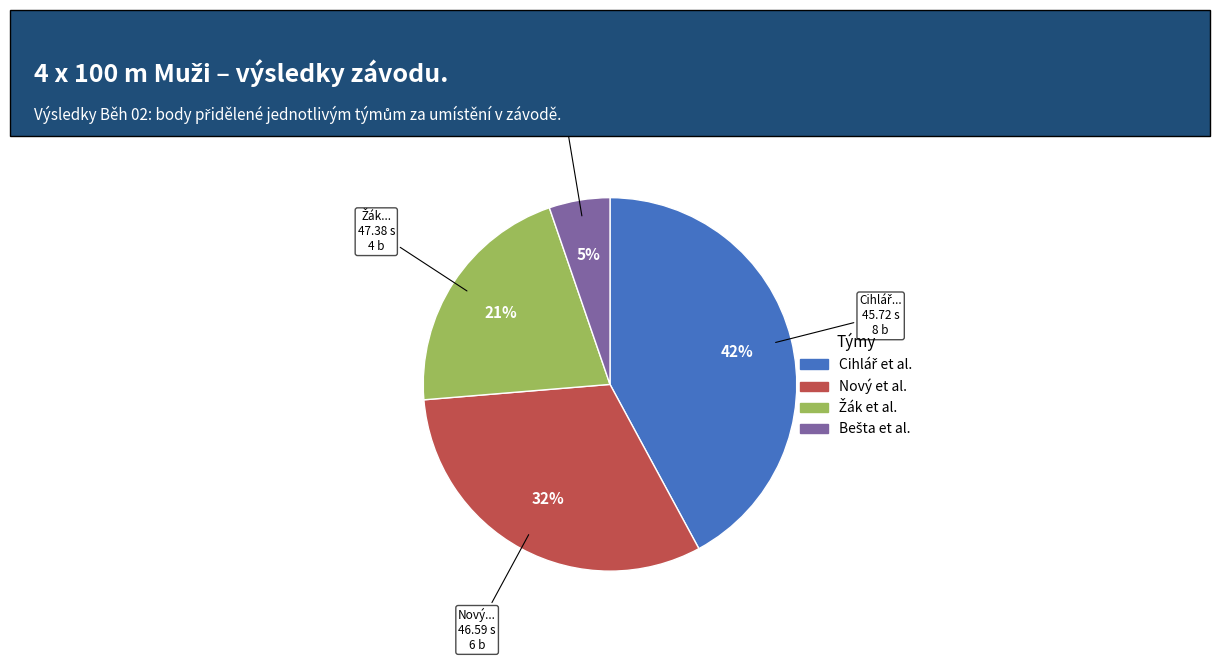

Is there any slice that represents more than half of the pie?

No